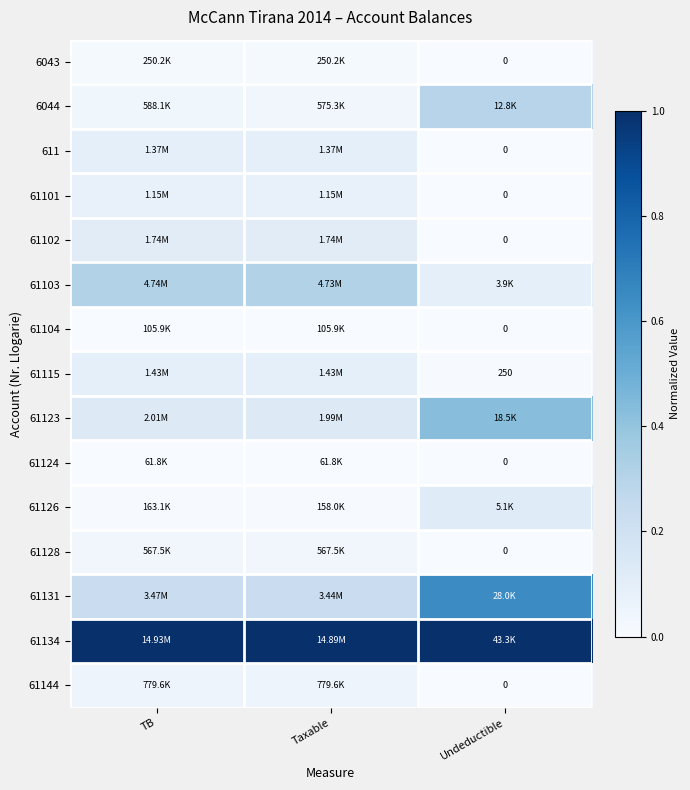

At how many categories does at least one series exceed 0?

3